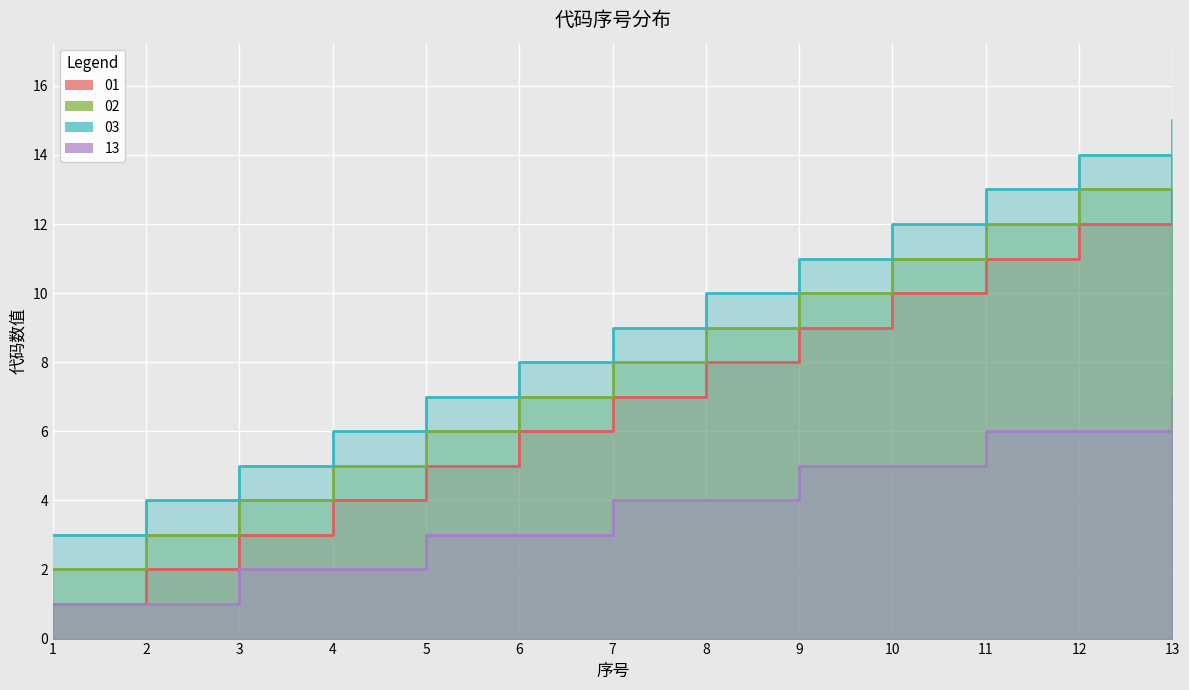

What is the maximum value for 13?

7